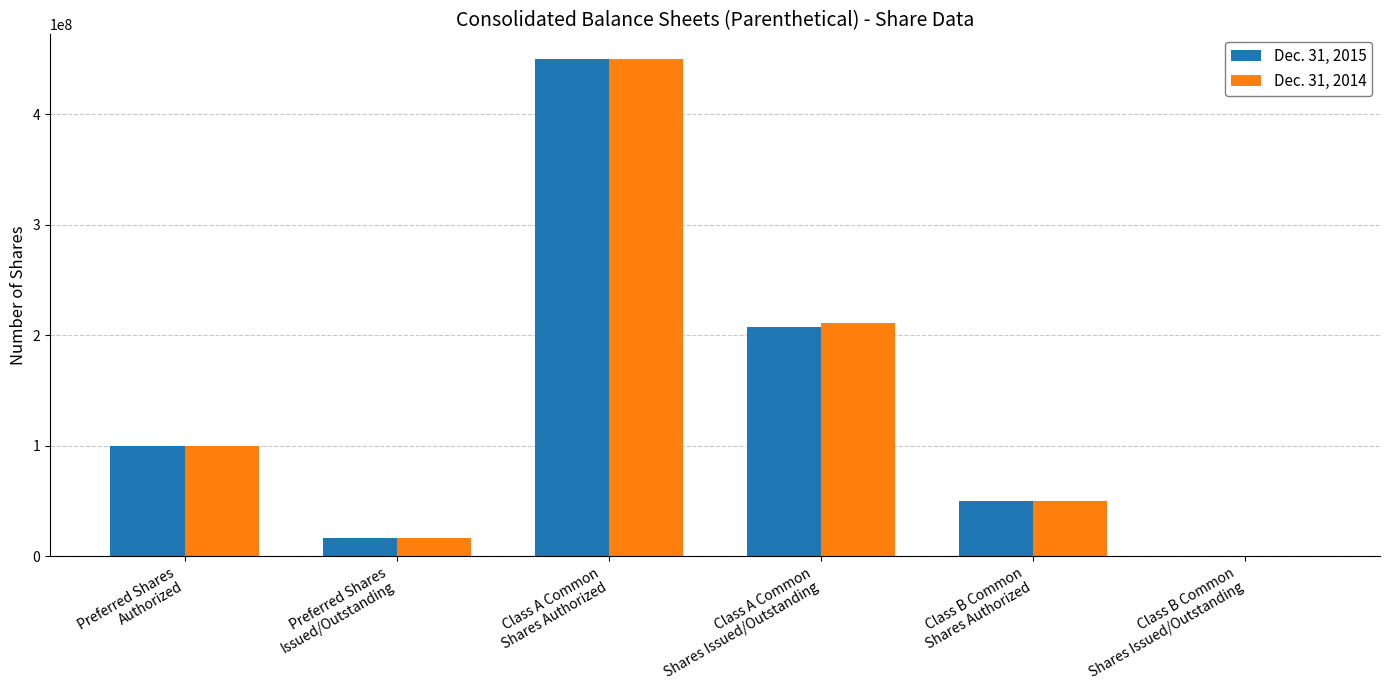

How many series are shown in this chart?

2